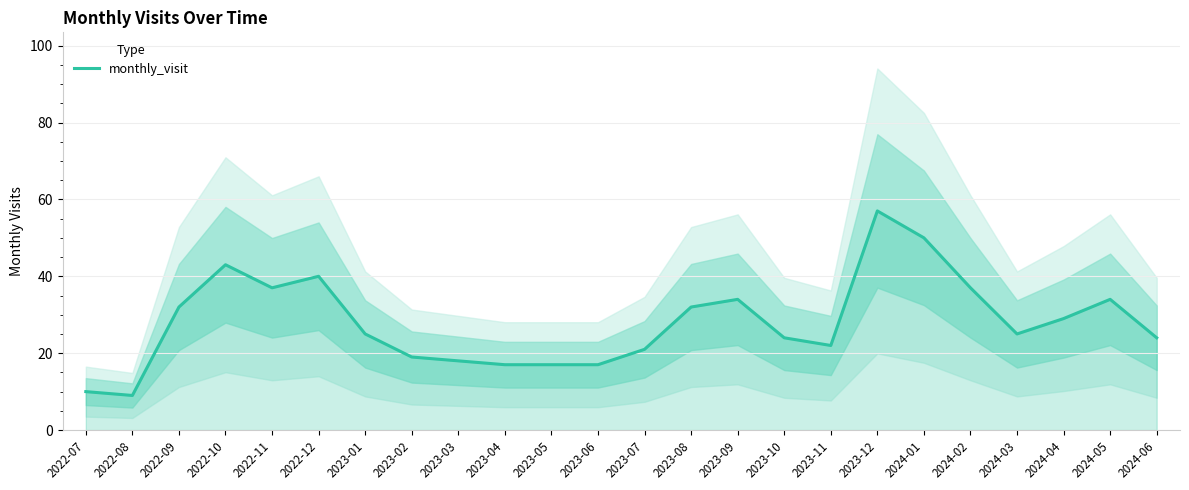

What is the label of the 11th point from the left?

2023-05